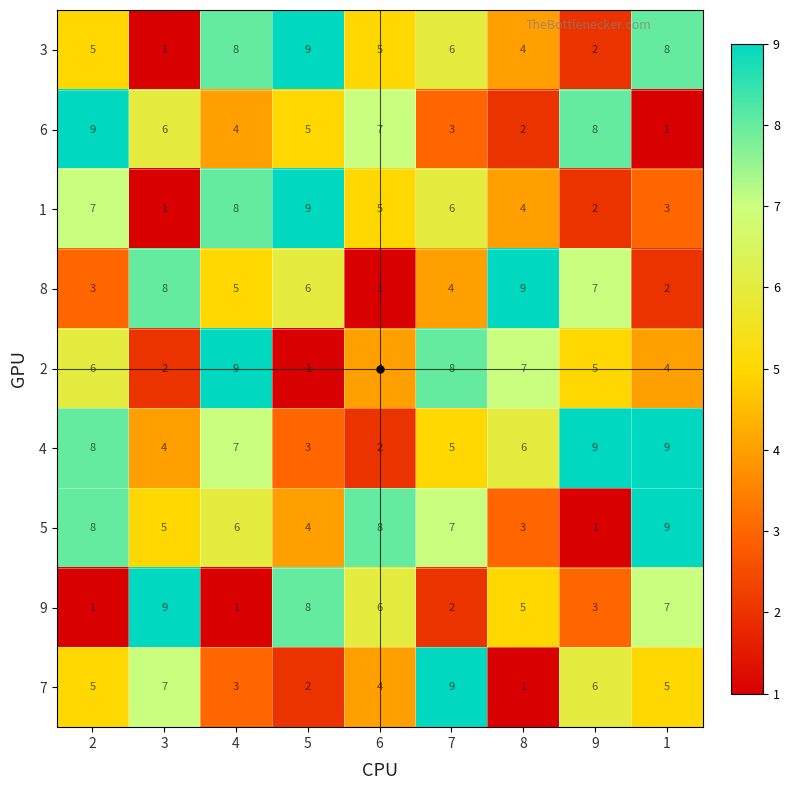

Is the value of 8 at 6 greater than the value of 1 at 9?

No